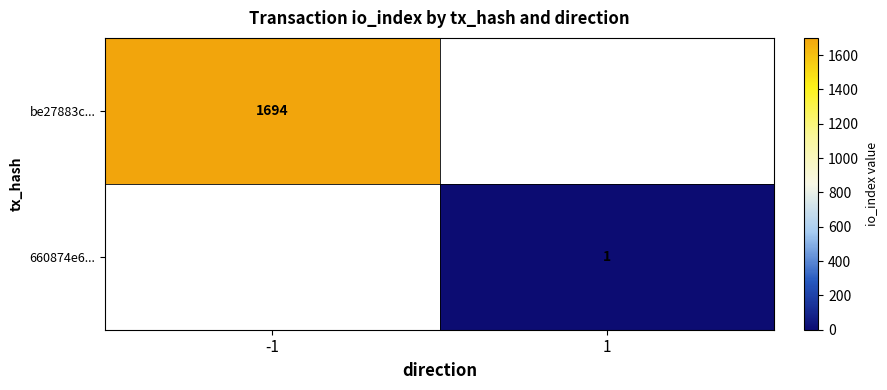

How many values in be27883c... are above zero?

1